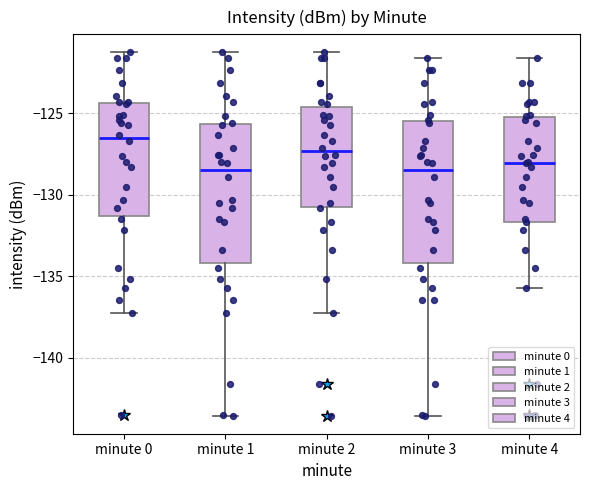

Reading left to right, read every box against the y-axis: the position of its median line, the range the box covers, and the ends of its whiskers. The values are not printed on the chart, so give them approximately, as read against the axis.

minute 0: median -126.5, box -131.5 to -124.5, whiskers -137.0 to -121.5
minute 1: median -128.5, box -134.0 to -125.5, whiskers -143.5 to -121.5
minute 2: median -127.5, box -130.5 to -124.5, whiskers -137.0 to -121.5
minute 3: median -128.5, box -134.0 to -125.5, whiskers -143.5 to -121.5
minute 4: median -128.0, box -131.5 to -125.0, whiskers -135.5 to -121.5